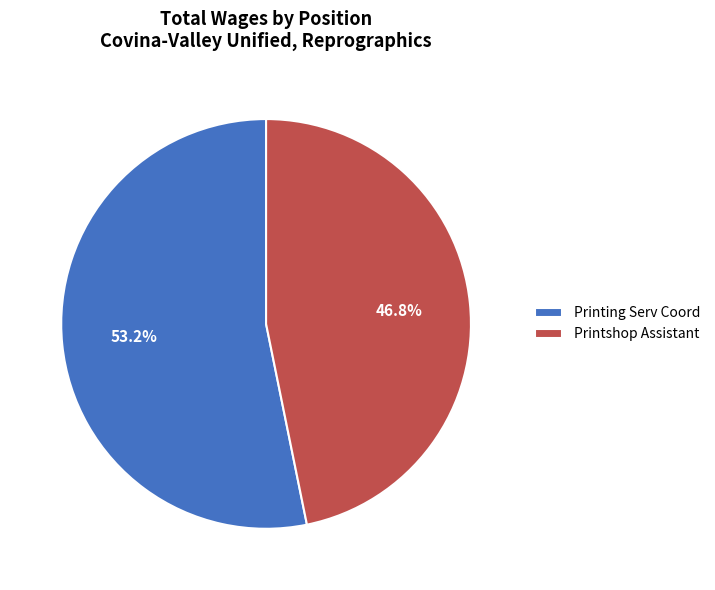

To the nearest percent, what percentage of the pie is Printing Serv Coord?

53%